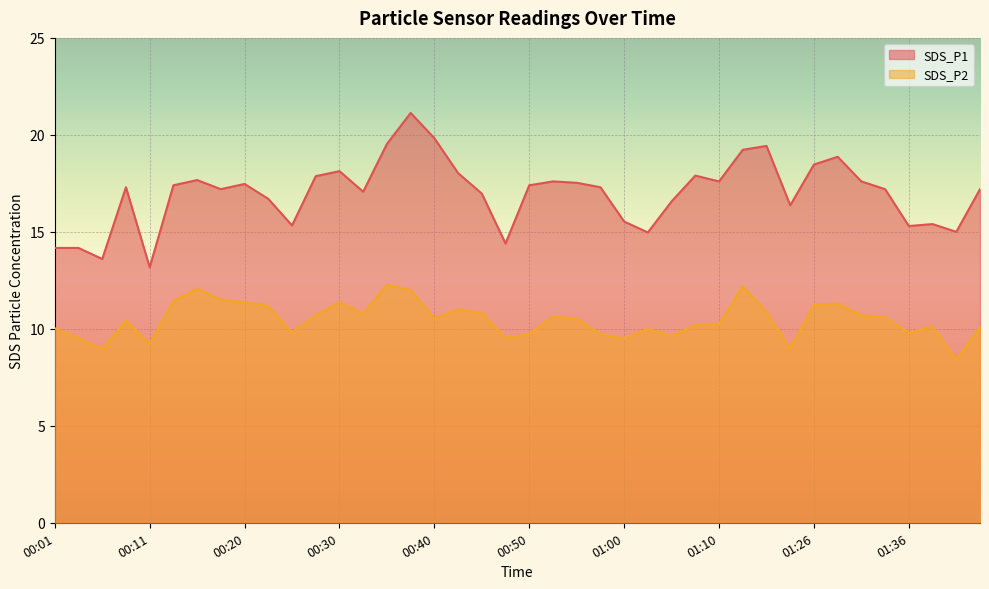

Reading left to right, what are all the values shown in this chart?

SDS_P1: 14.2	14.2	13.6	17.3	13.2	17.4	17.7	17.2	17.5	16.7	15.3	17.9	18.1	17.1	19.5	21.1	19.8	18.0	17.0	14.4	17.4	17.6	17.5	17.3	15.5	15.0	16.6	17.9	17.6	19.2	19.4	16.4	18.5	18.9	17.6	17.2	15.3	15.4	15.0	17.2
SDS_P2: 10.0	9.5	9.0	10.4	9.2	11.4	12.1	11.5	11.4	11.2	9.8	10.7	11.4	10.8	12.3	12.0	10.5	11.0	10.8	9.5	9.7	10.6	10.5	9.7	9.5	10.0	9.6	10.2	10.2	12.2	10.9	9.0	11.2	11.3	10.7	10.6	9.8	10.1	8.4	10.1